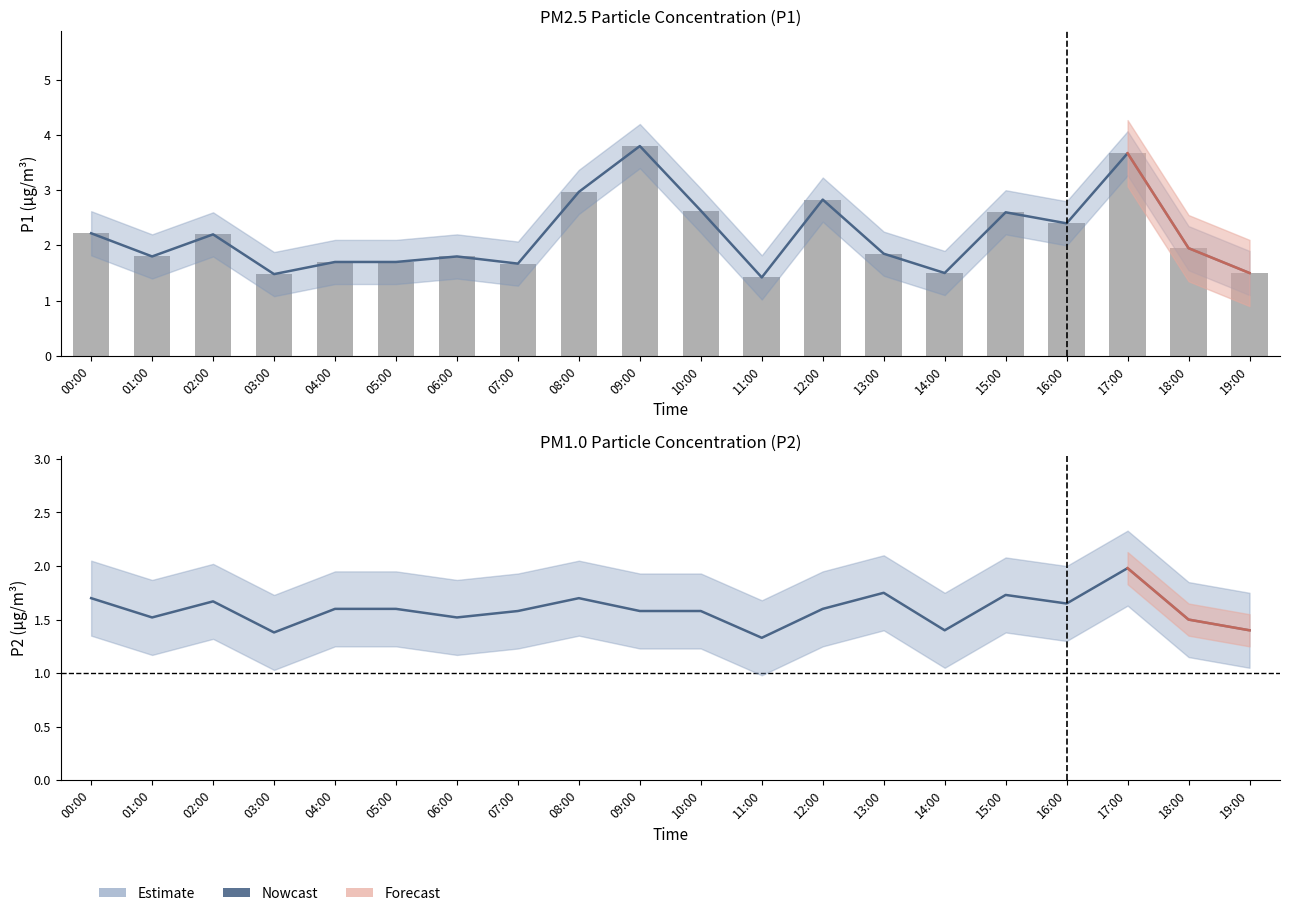

True or false: the data shows 3.8 at 09:00.

True